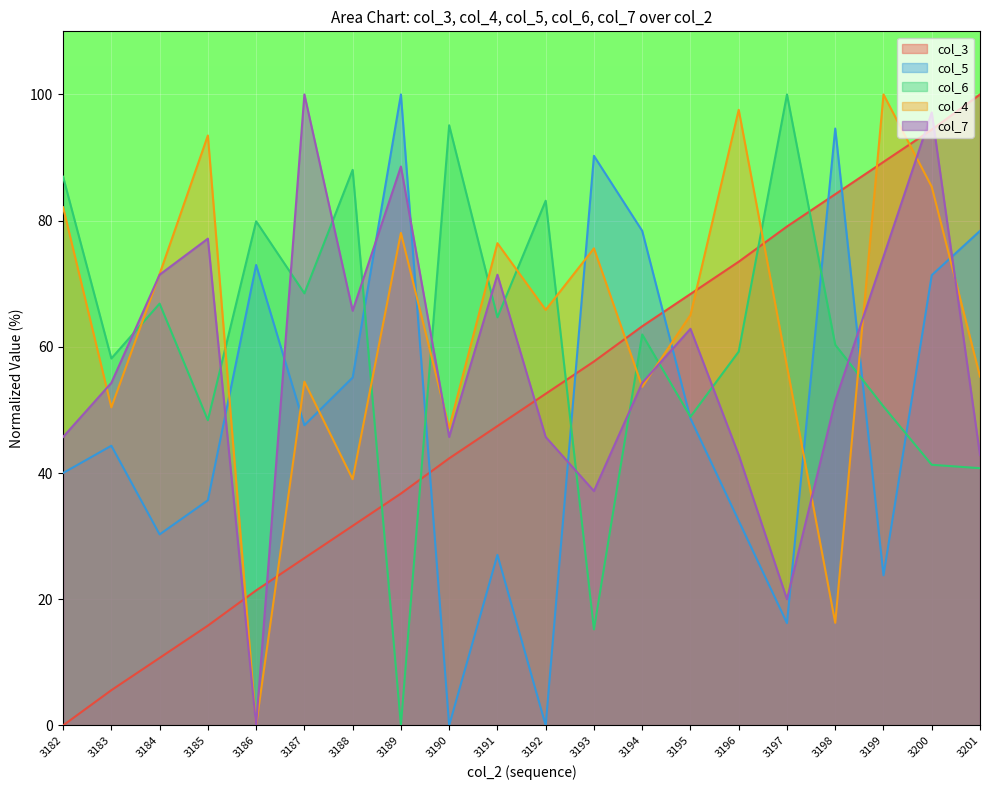

How many lines are shown in the chart?

5